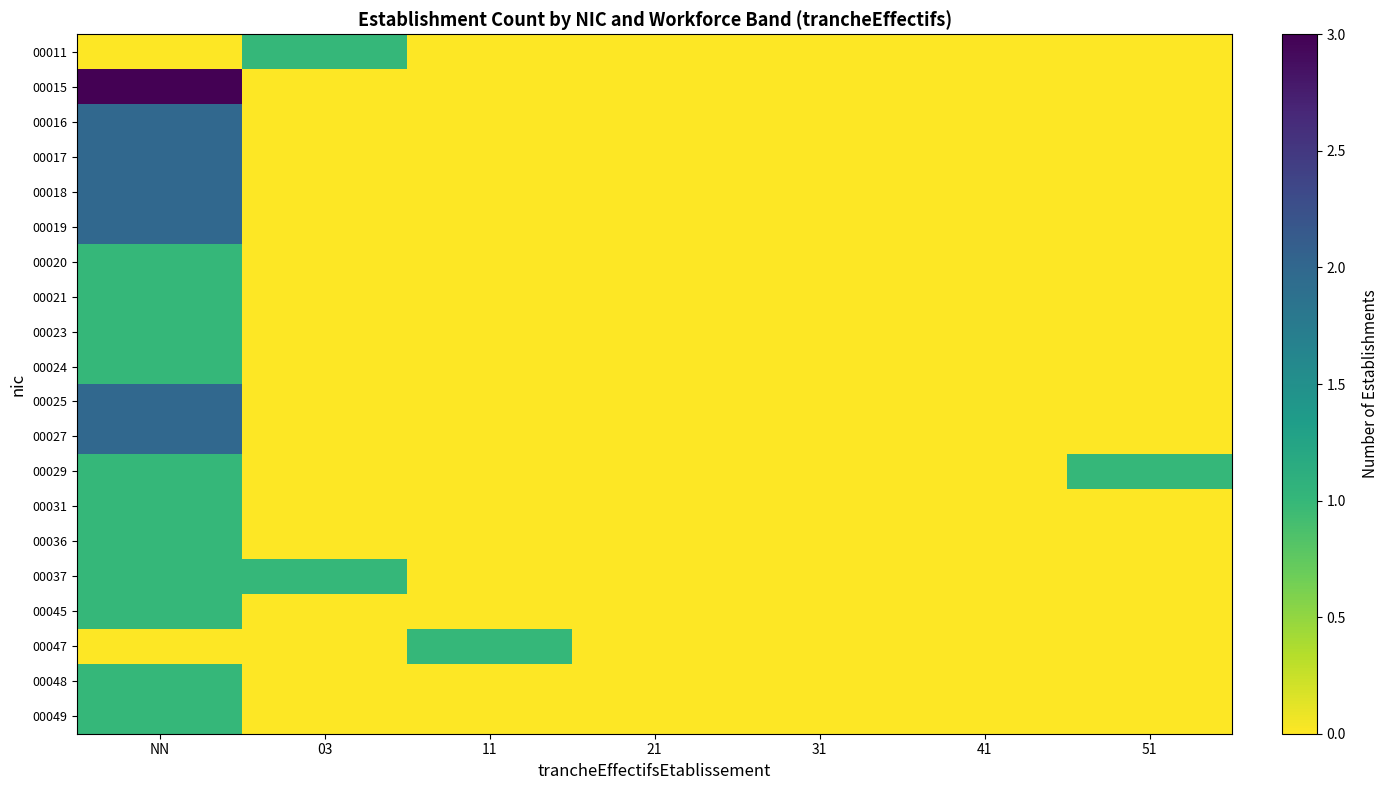

Reading left to right, extract all data points from this chart.

00011: NN=0	03=1	11=0	21=0	31=0	41=0	51=0
00015: NN=3	03=0	11=0	21=0	31=0	41=0	51=0
00016: NN=2	03=0	11=0	21=0	31=0	41=0	51=0
00017: NN=2	03=0	11=0	21=0	31=0	41=0	51=0
00018: NN=2	03=0	11=0	21=0	31=0	41=0	51=0
00019: NN=2	03=0	11=0	21=0	31=0	41=0	51=0
00020: NN=1	03=0	11=0	21=0	31=0	41=0	51=0
00021: NN=1	03=0	11=0	21=0	31=0	41=0	51=0
00023: NN=1	03=0	11=0	21=0	31=0	41=0	51=0
00024: NN=1	03=0	11=0	21=0	31=0	41=0	51=0
00025: NN=2	03=0	11=0	21=0	31=0	41=0	51=0
00027: NN=2	03=0	11=0	21=0	31=0	41=0	51=0
00029: NN=1	03=0	11=0	21=0	31=0	41=0	51=1
00031: NN=1	03=0	11=0	21=0	31=0	41=0	51=0
00036: NN=1	03=0	11=0	21=0	31=0	41=0	51=0
00037: NN=1	03=1	11=0	21=0	31=0	41=0	51=0
00045: NN=1	03=0	11=0	21=0	31=0	41=0	51=0
00047: NN=0	03=0	11=1	21=0	31=0	41=0	51=0
00048: NN=1	03=0	11=0	21=0	31=0	41=0	51=0
00049: NN=1	03=0	11=0	21=0	31=0	41=0	51=0